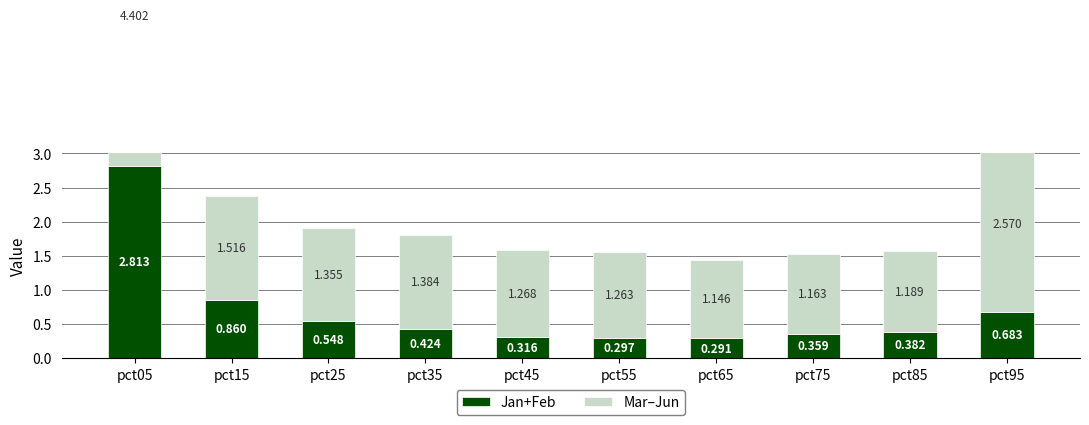

Reading left to right, extract all data points from this chart.

Jan+Feb: pct05=2.8	pct15=0.9	pct25=0.5	pct35=0.4	pct45=0.3	pct55=0.3	pct65=0.3	pct75=0.4	pct85=0.4	pct95=0.7
Mar–Jun: pct05=4.4	pct15=1.5	pct25=1.4	pct35=1.4	pct45=1.3	pct55=1.3	pct65=1.1	pct75=1.2	pct85=1.2	pct95=2.6